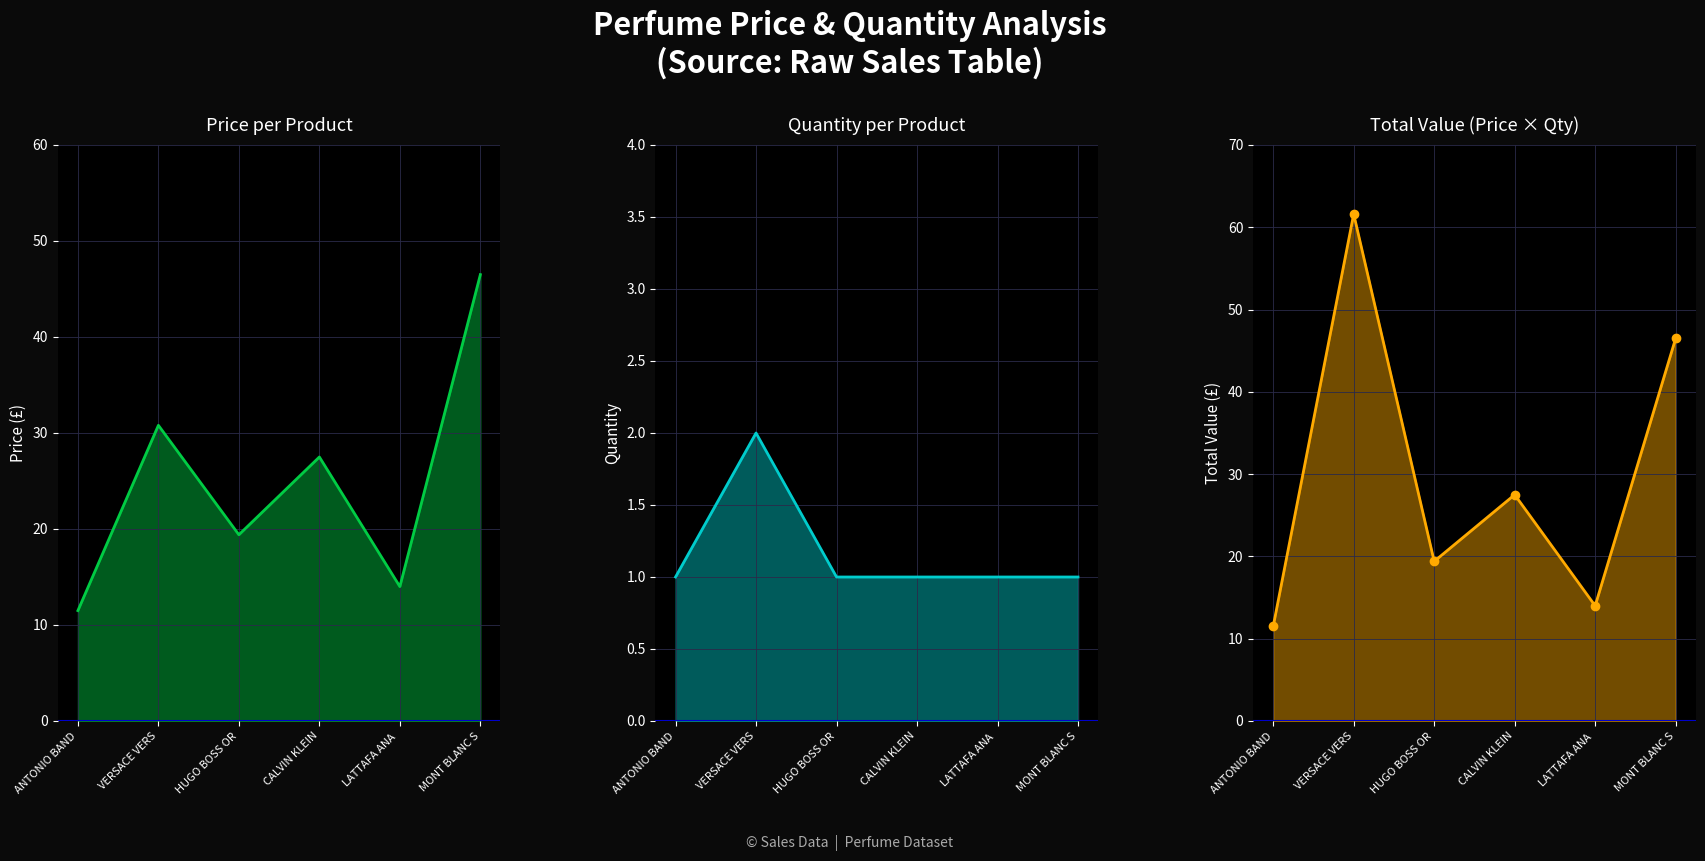

Rank the series by their average value, from lowest to highest.

Quantity, Price (£), Total Value (£)